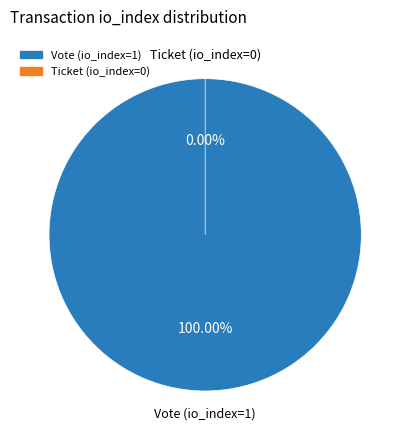

What is the smallest slice in the pie chart?

Ticket (io_index=0)